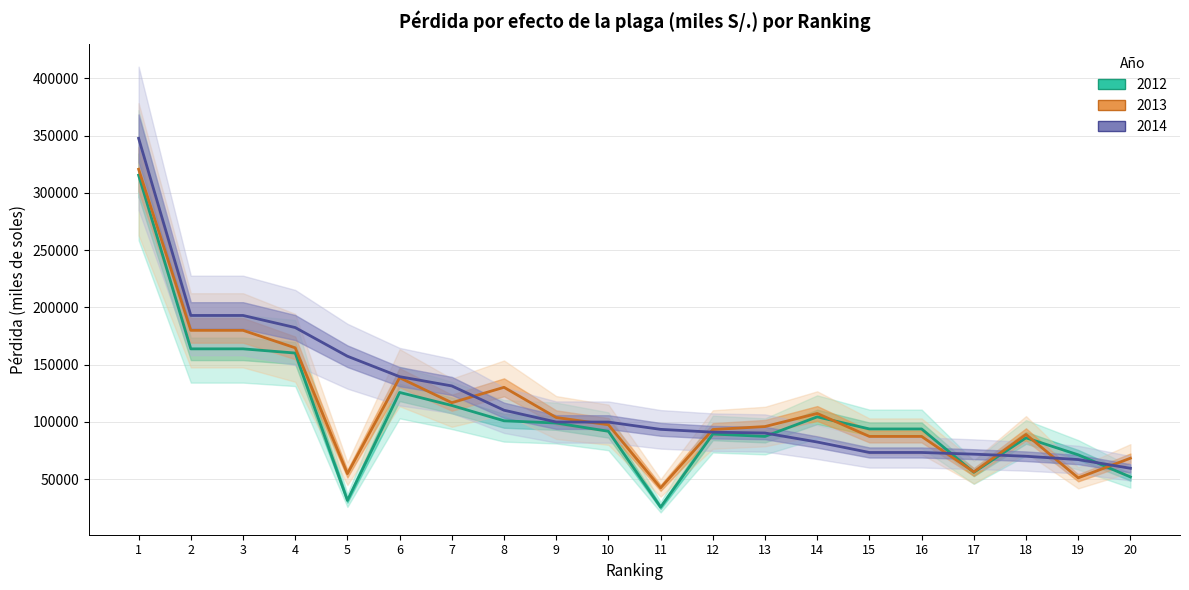

At which category does 2012 reach its first local valley?

5